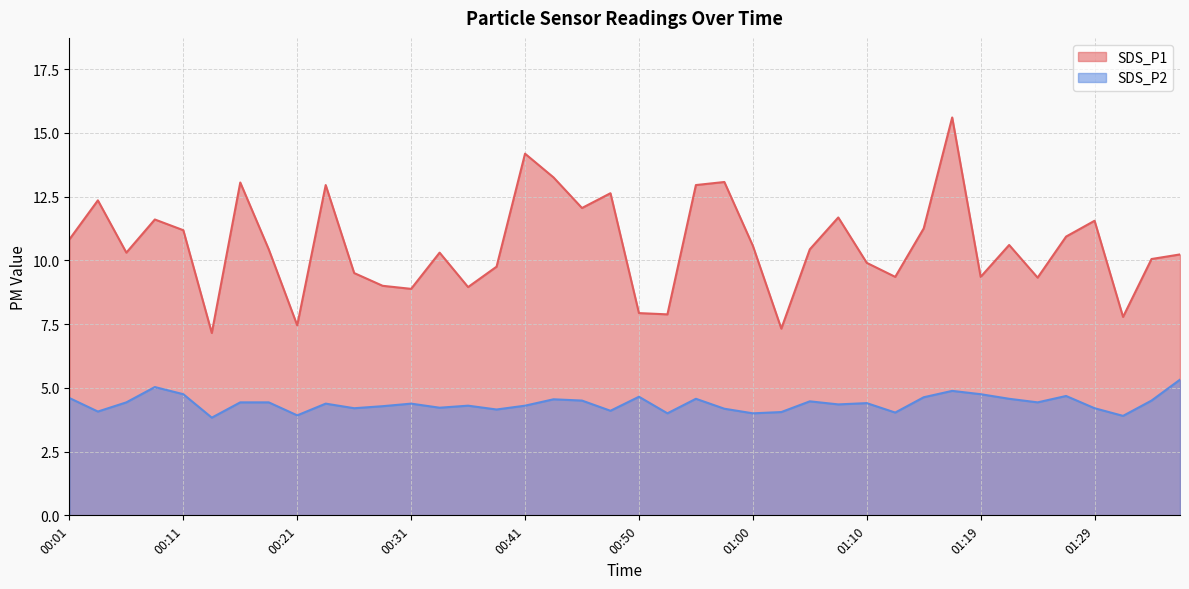

At which category does the chart reach its peak across all series?

01:17